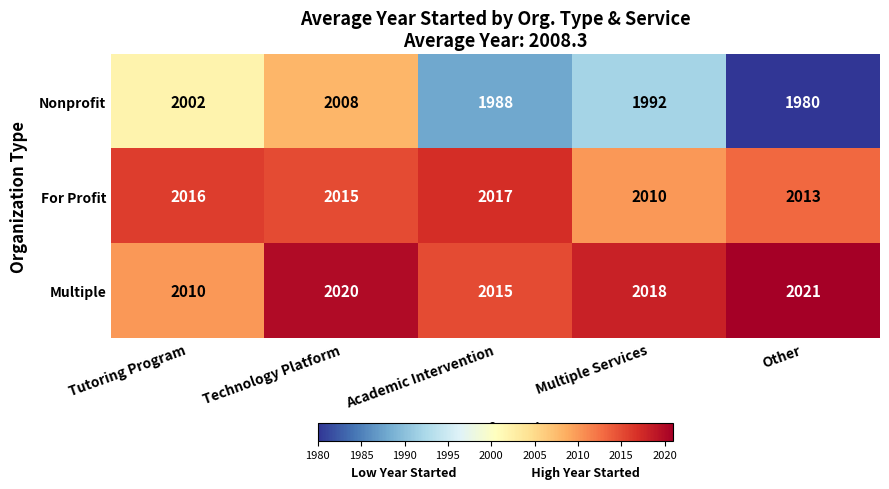

How many Nonprofit values are between 1988 and 2002?

3